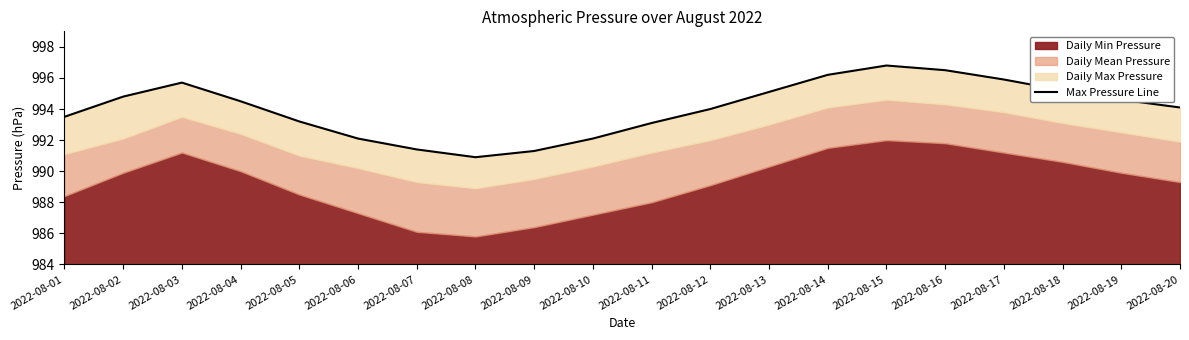

At which category does the data reach its first local peak?

2022-08-03